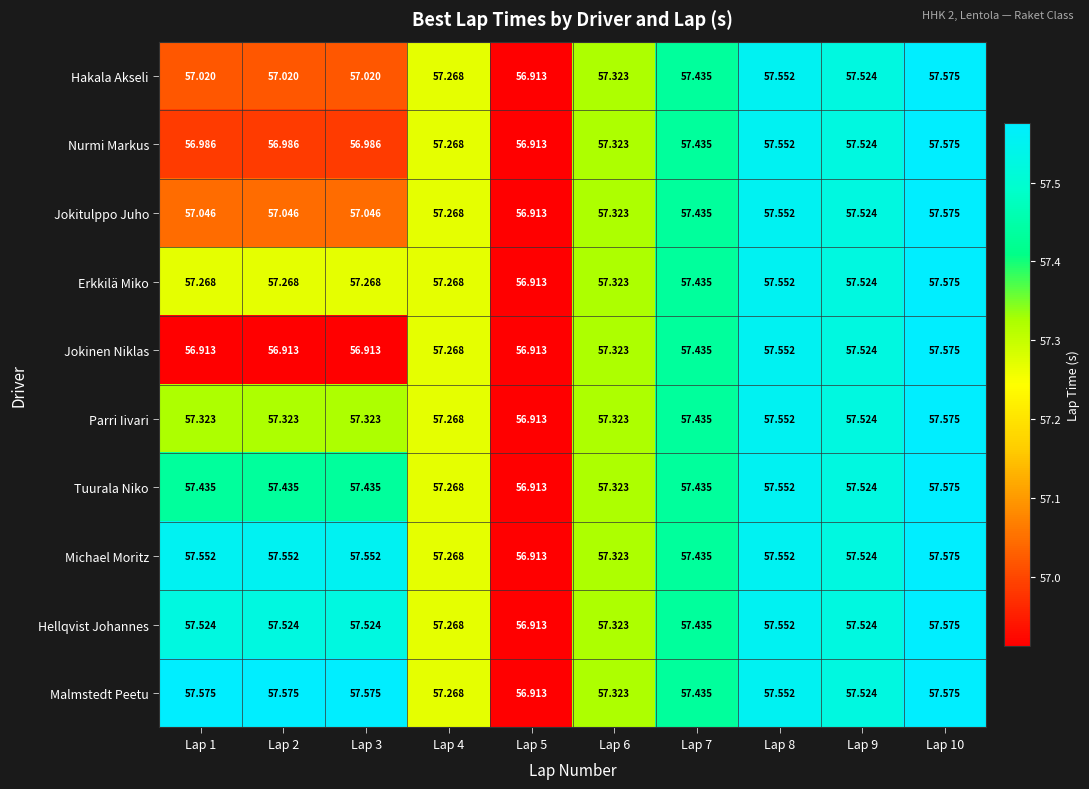

Is the value of Tuurala Niko at Lap 5 greater than the value of Erkkilä Miko at Lap 10?

No